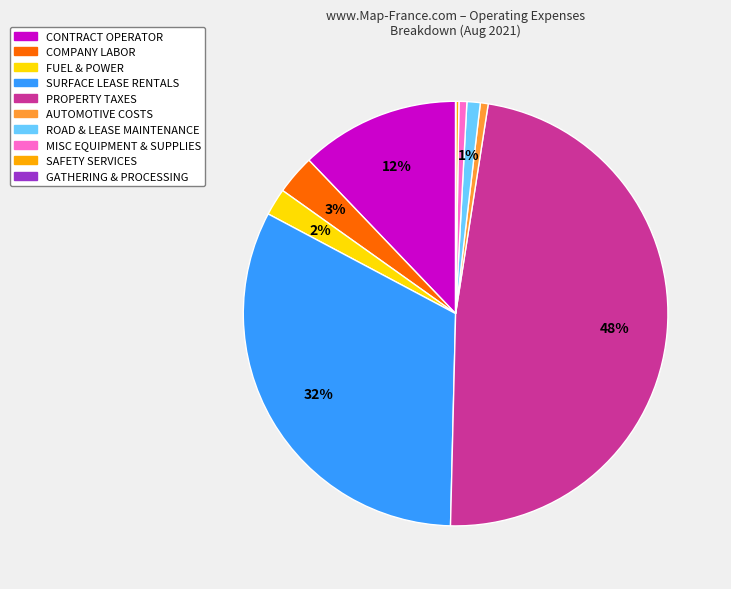

Does any single category account for the majority?

No